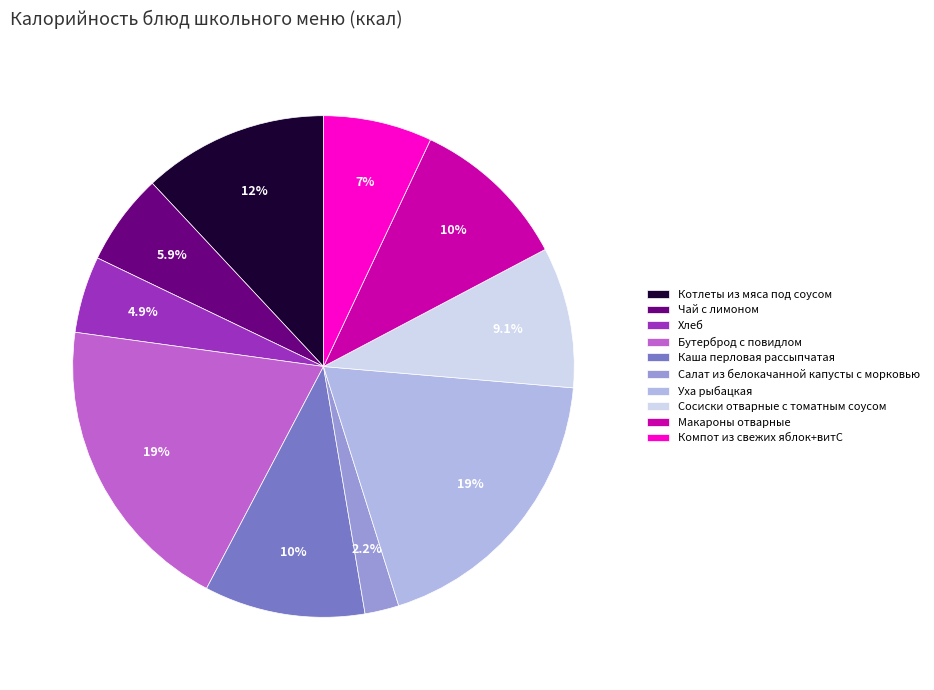

Count the number of slices in the pie.

10